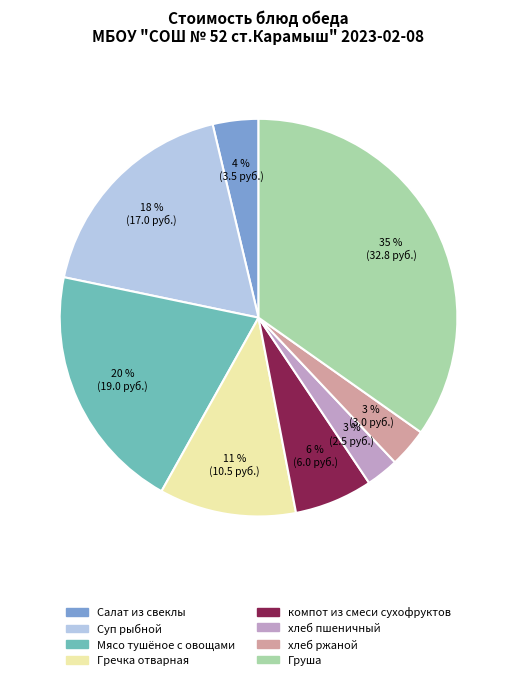

Count the number of slices in the pie.

8